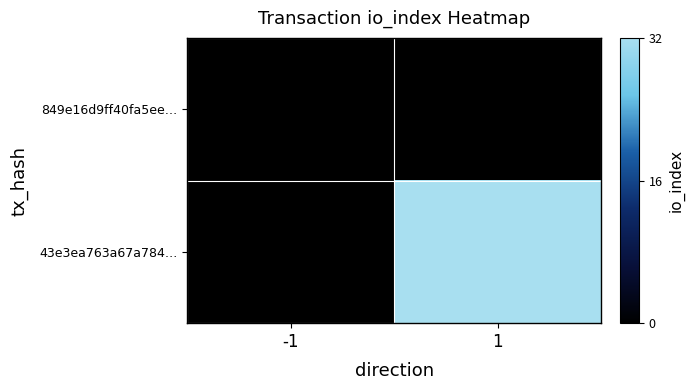

Where is 849e16d9ff40fa5ee… nearest to the value 0?

-1